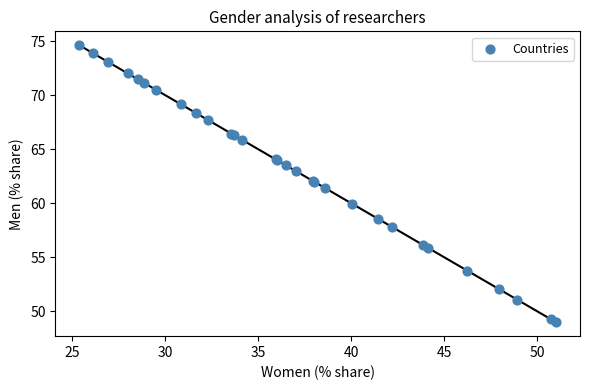

What Y value in the scatter plot is closest to 61?

61.4